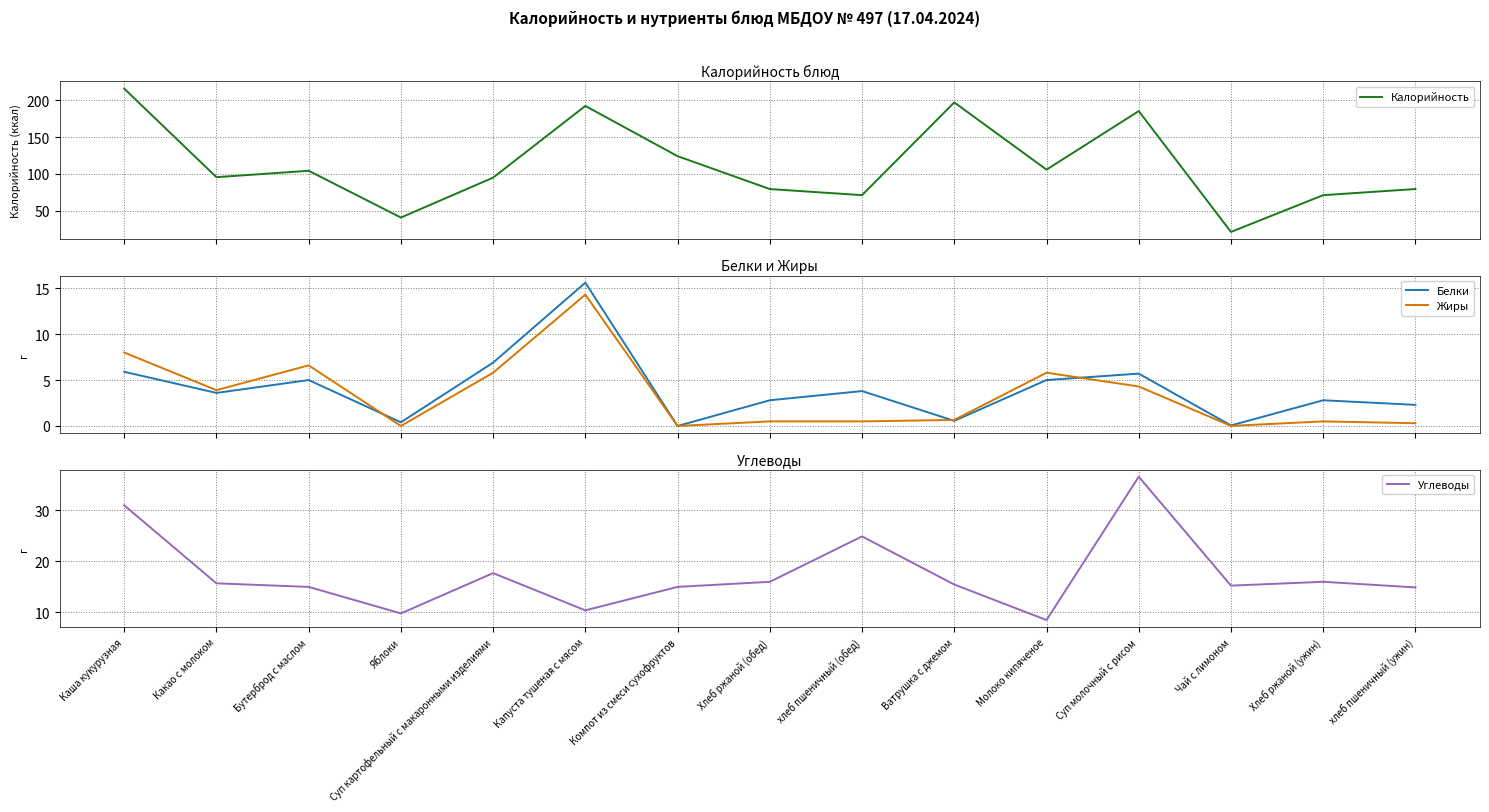

What is the difference between the second highest and second lowest values in the Белки series?

6.8